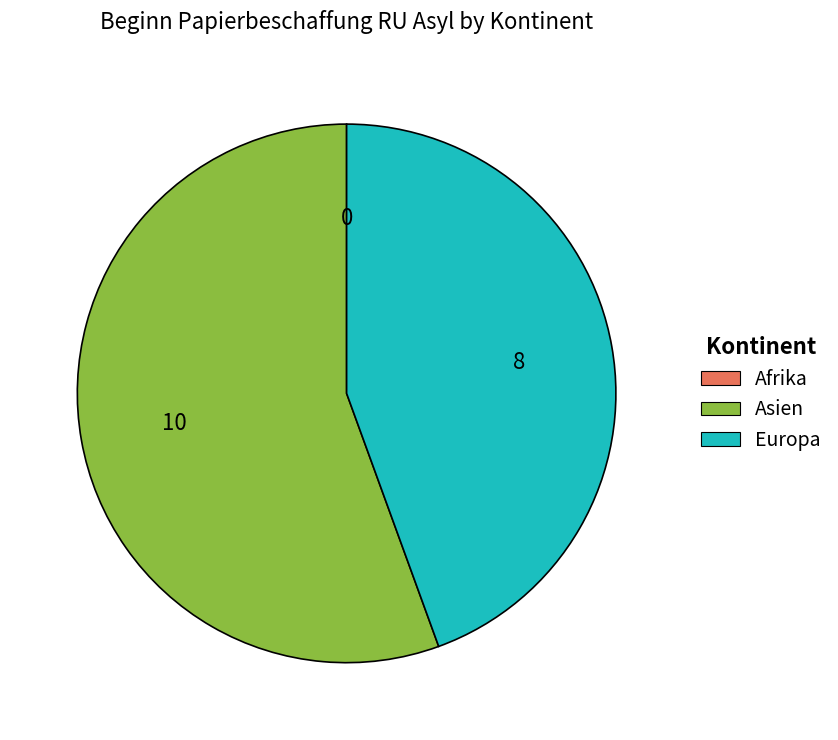

Does Asien account for over 50% of the chart?

Yes